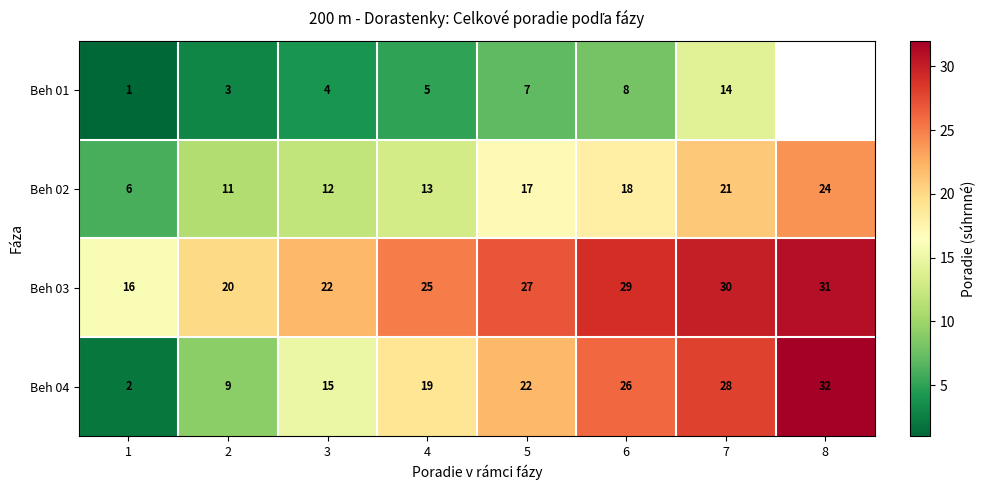

The value of Beh 02 at 1 is 2.0. True or false?

False